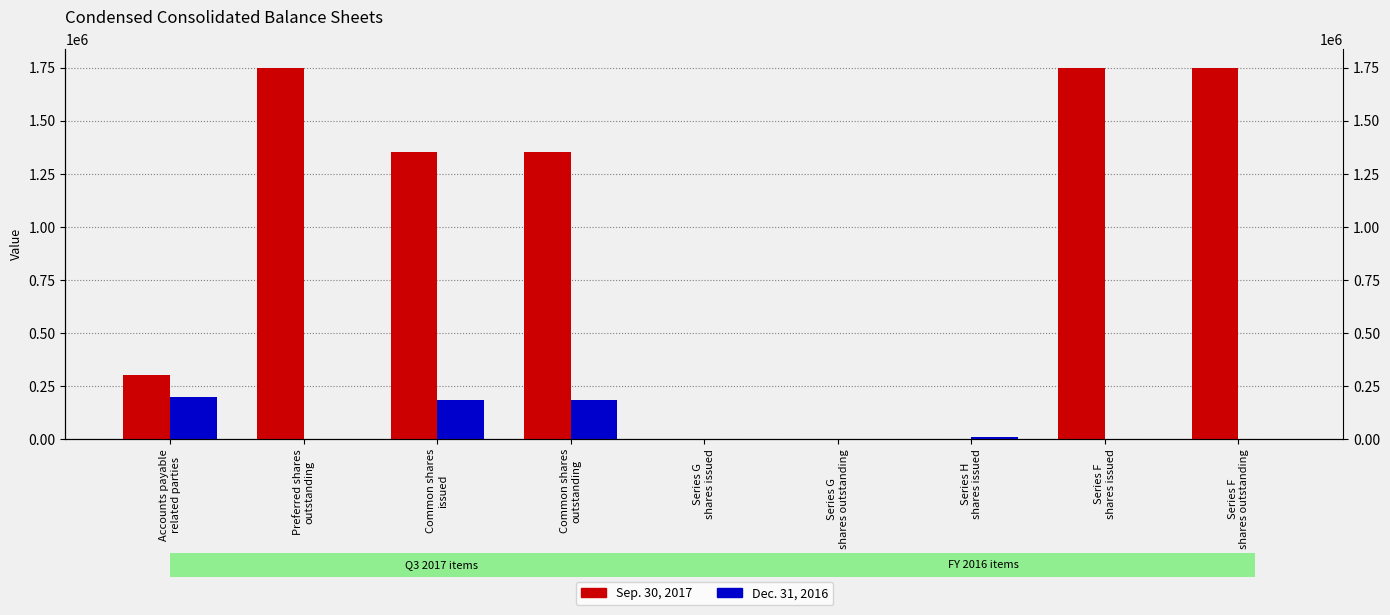

Are the bars grouped side by side (vs. stacked)?

Yes